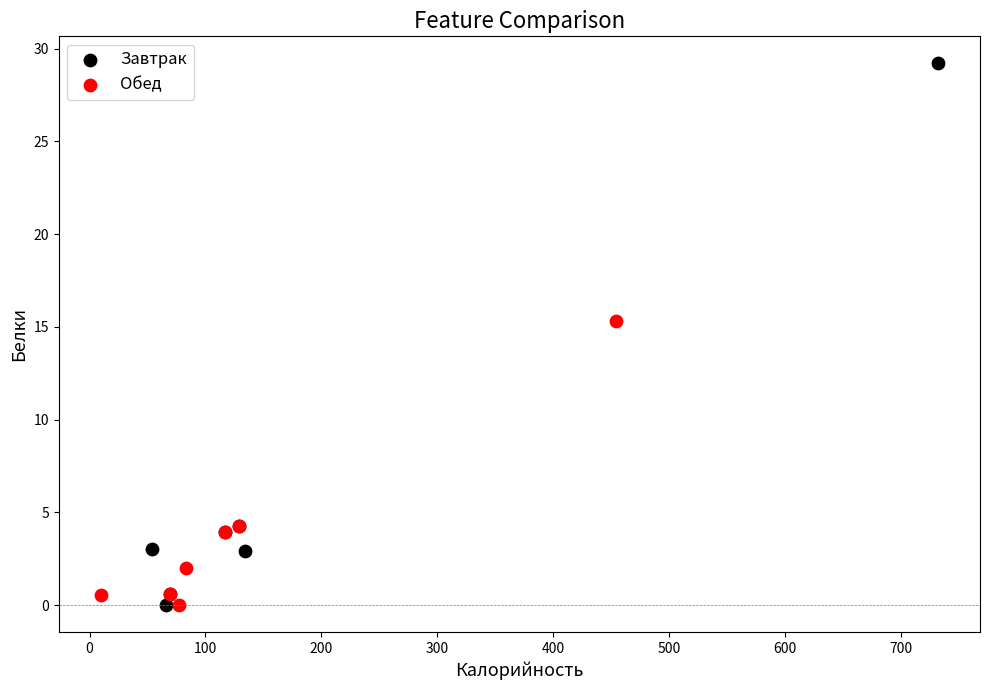

Which series contains the highest Y value?

Завтрак